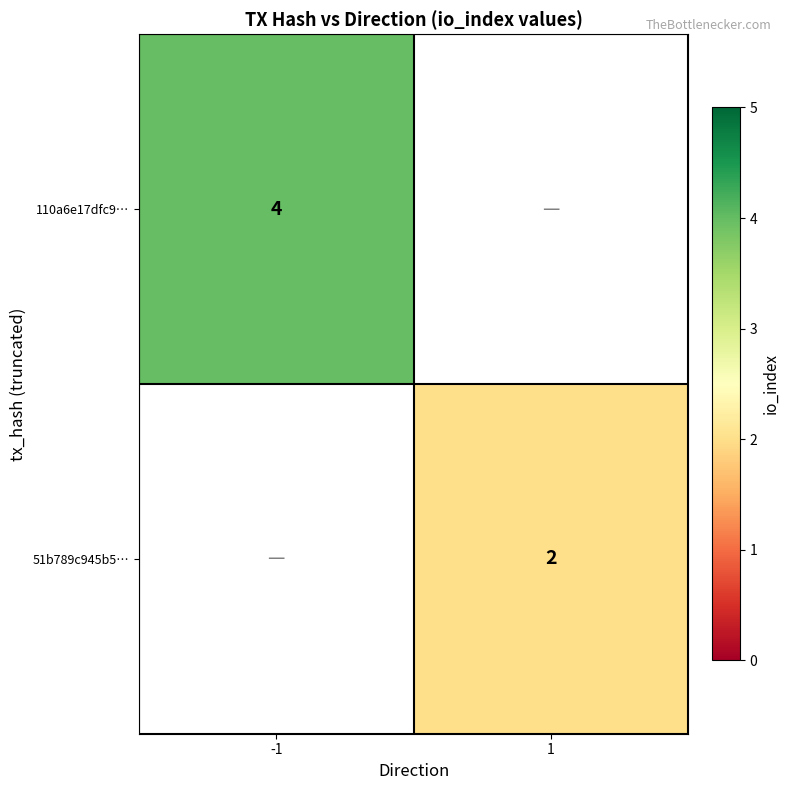

How many distinct data groups are displayed?

2